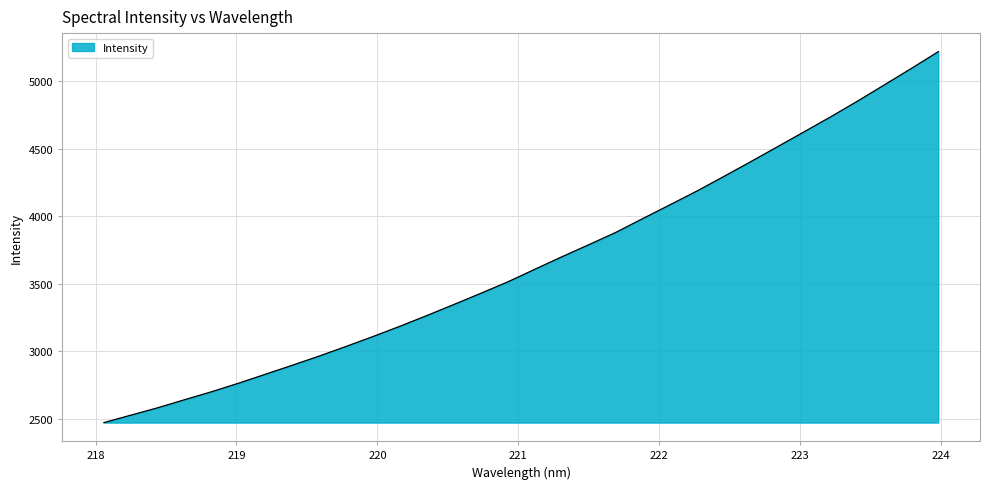

What is the difference between the maximum and minimum values?

2746.2